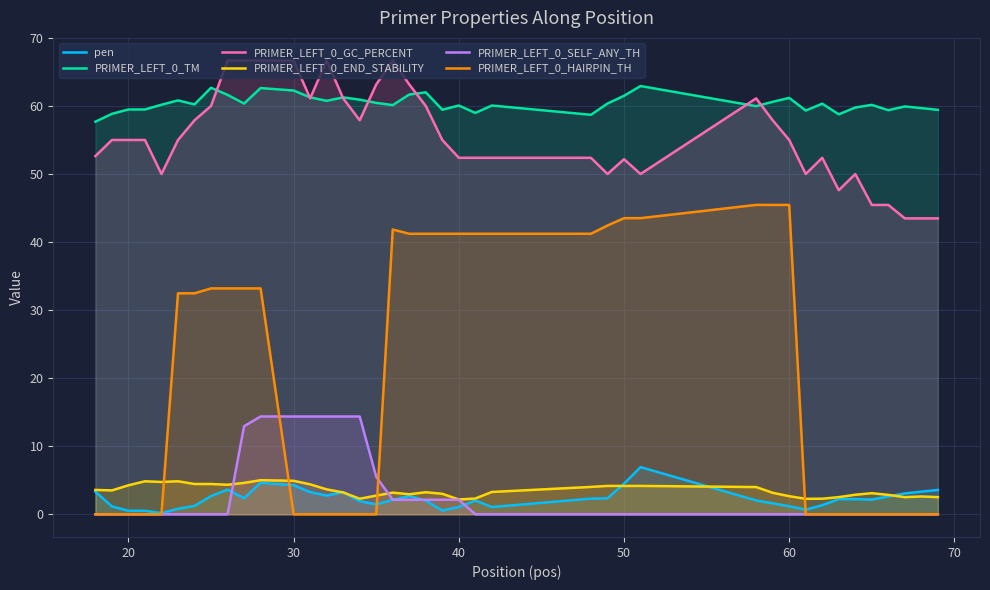

Which series has the widest spread of values?

PRIMER_LEFT_0_HAIRPIN_TH